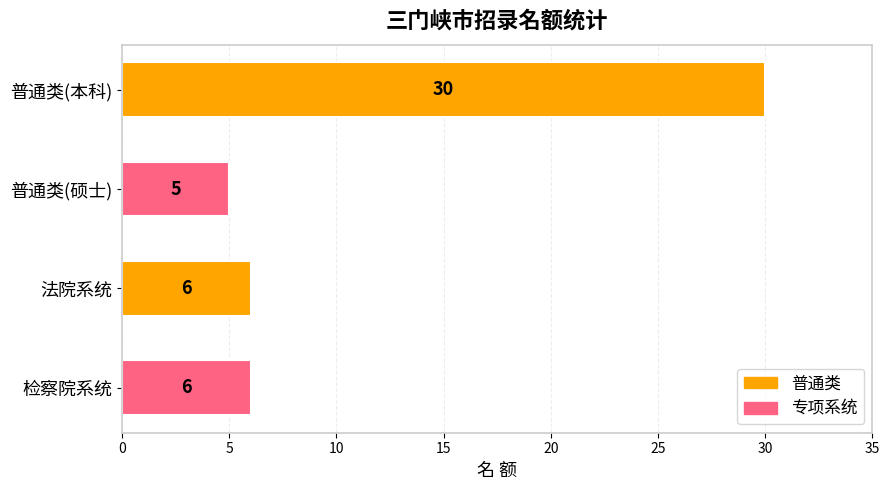

Reading top to bottom, list all the values displayed in this chart.

普通类(本科)=30	普通类(硕士)=5	法院系统=6	检察院系统=6